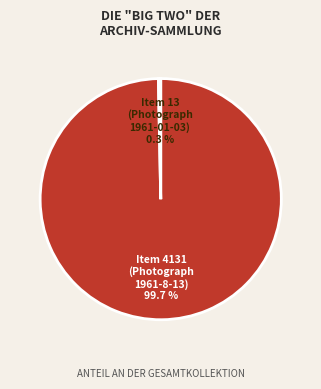

To the nearest percent, what is the difference between the largest and smallest slice percentages?

99%